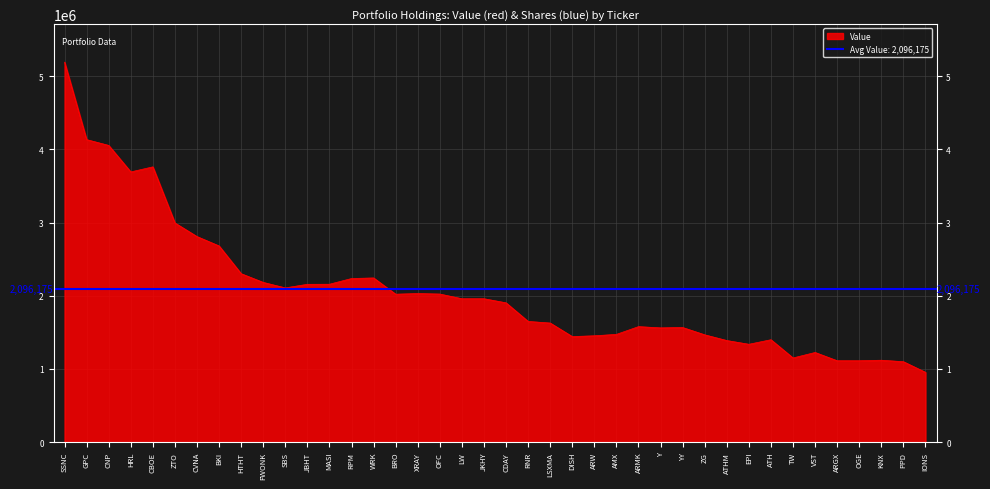

How many interior local peaks (higher than both neighbors) does the data have?

8